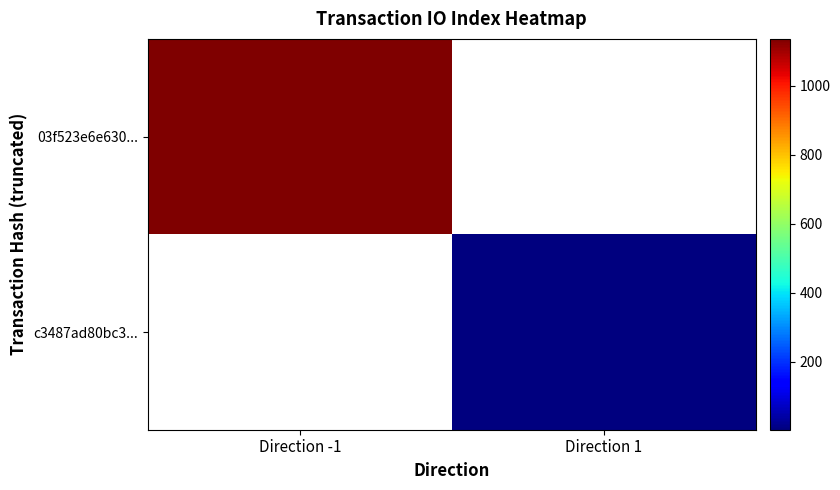

Reading left to right, transcribe all the data shown in this chart.

03f523e6e630...: Direction -1=1135	Direction 1=0
c3487ad80bc3...: Direction -1=0	Direction 1=4